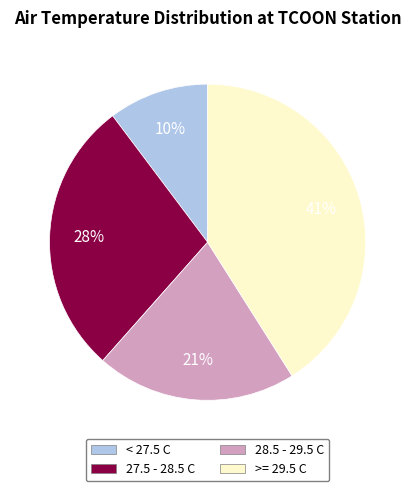

Rank the categories by value from highest to lowest.

>= 29.5 C, 27.5 - 28.5 C, 28.5 - 29.5 C, < 27.5 C